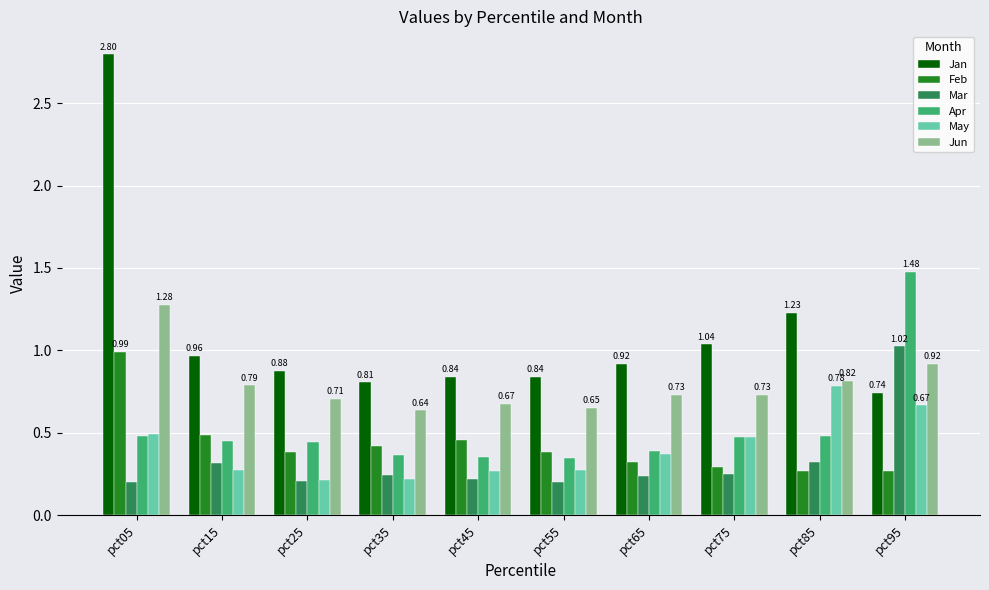

Which series has the largest total across all categories?

Jan